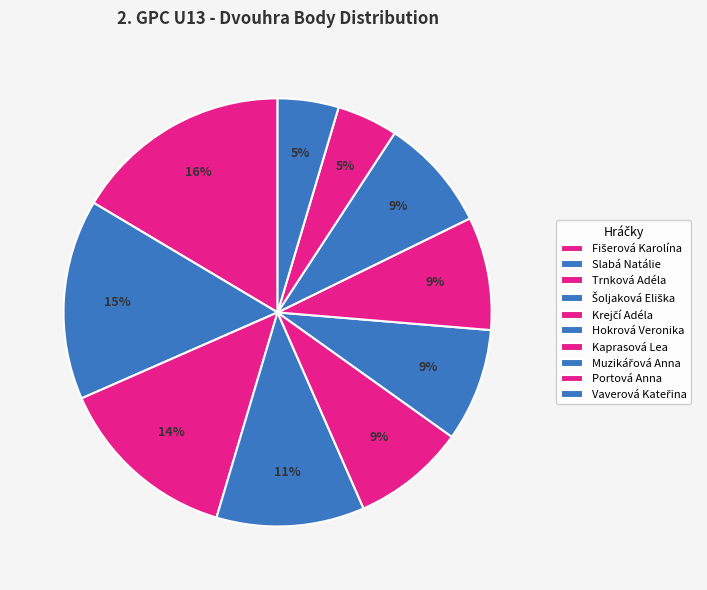

How many segments does this pie chart have?

10